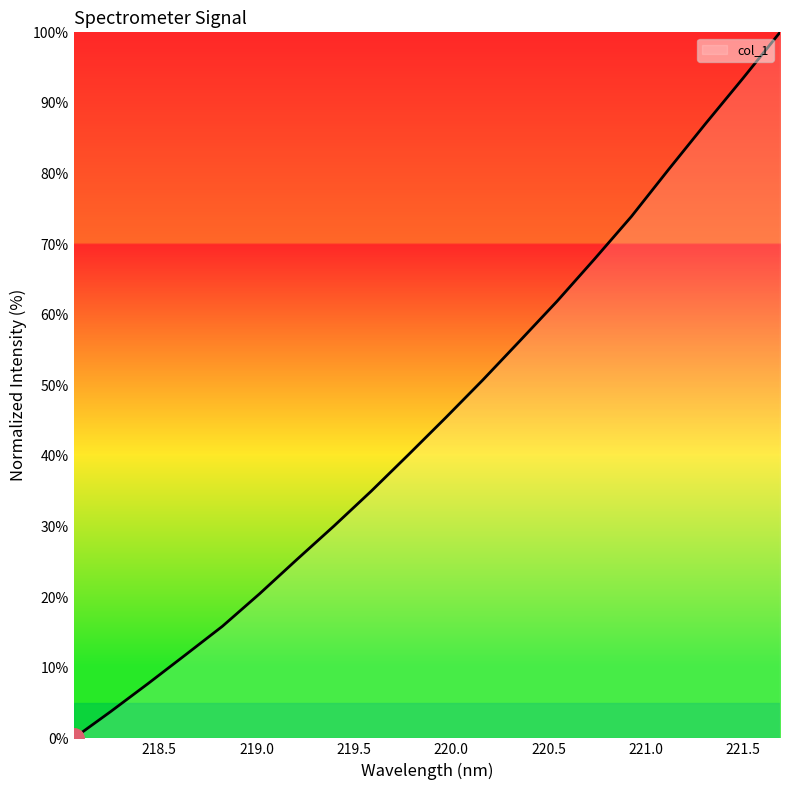

What is the difference between the maximum and minimum values?

100.0